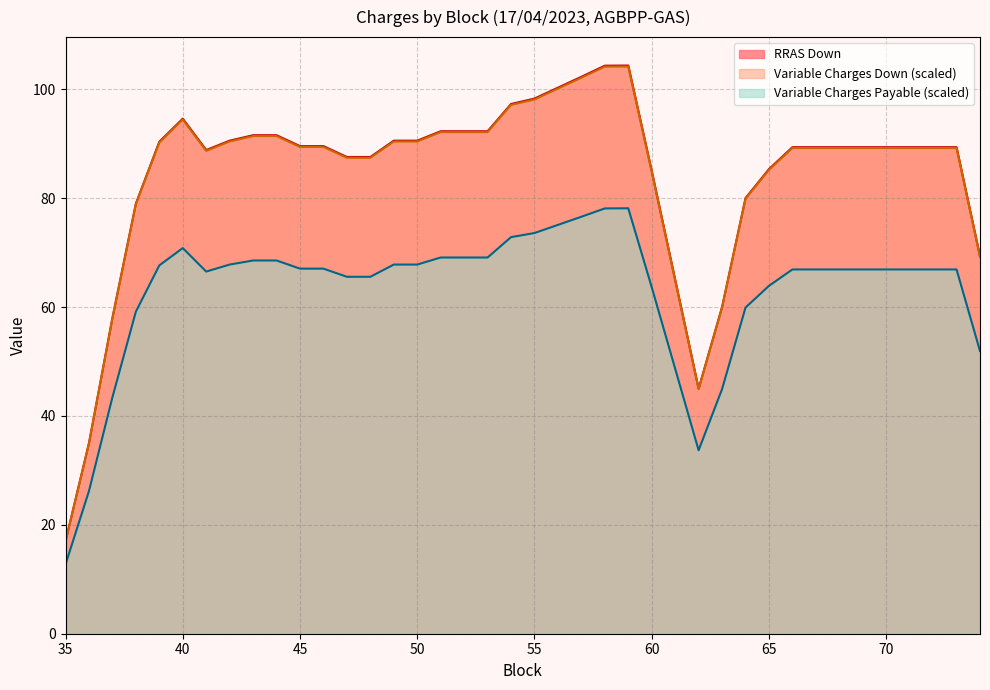

What is the maximum value for RRAS Down?

104.3